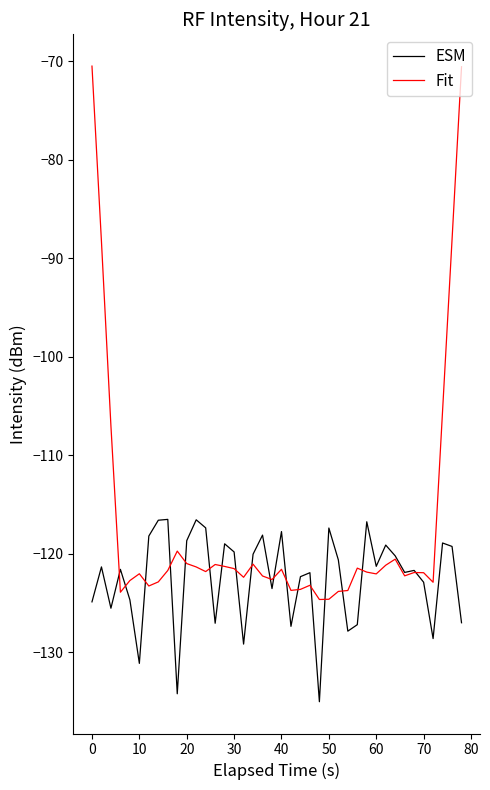

At how many categories does at least one series exceed -105?

4